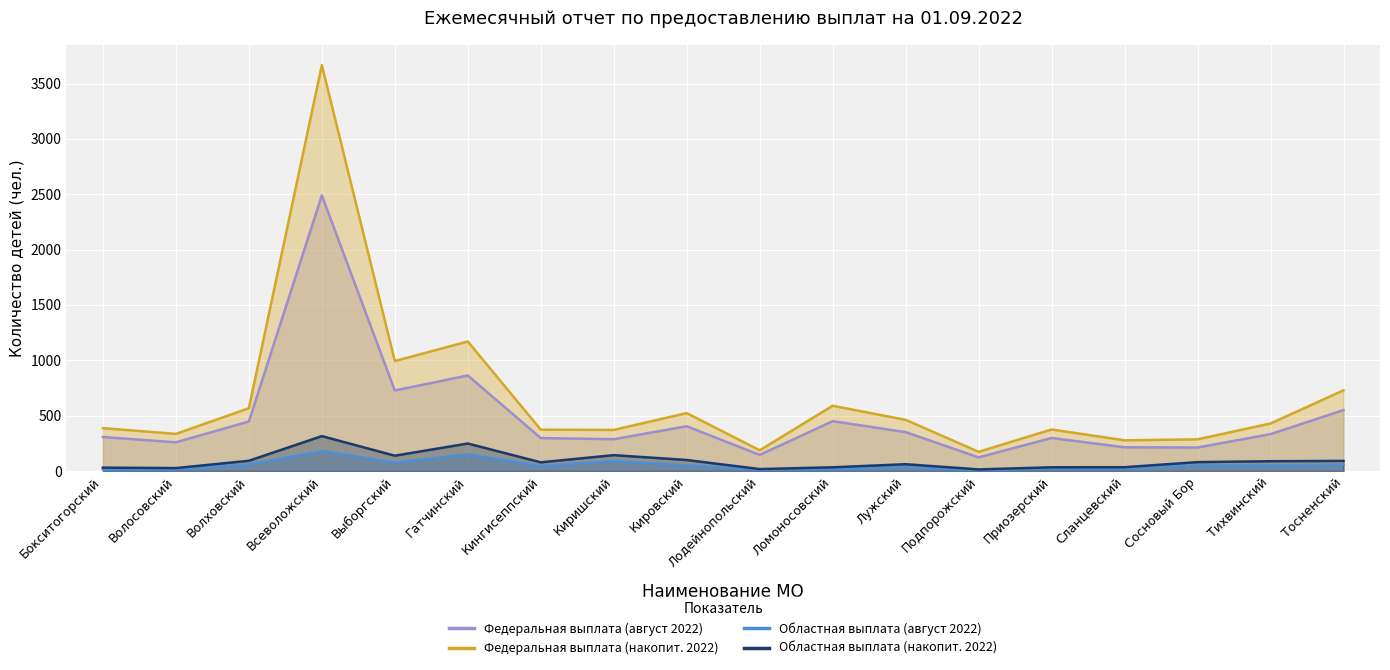

What is the average value of the Федеральная выплата (накопит. 2022) series?

661